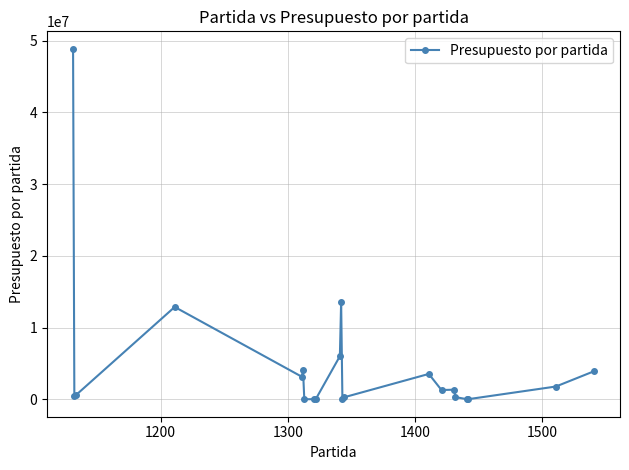

True or false: the data has more than 1 interior local peaks.

True